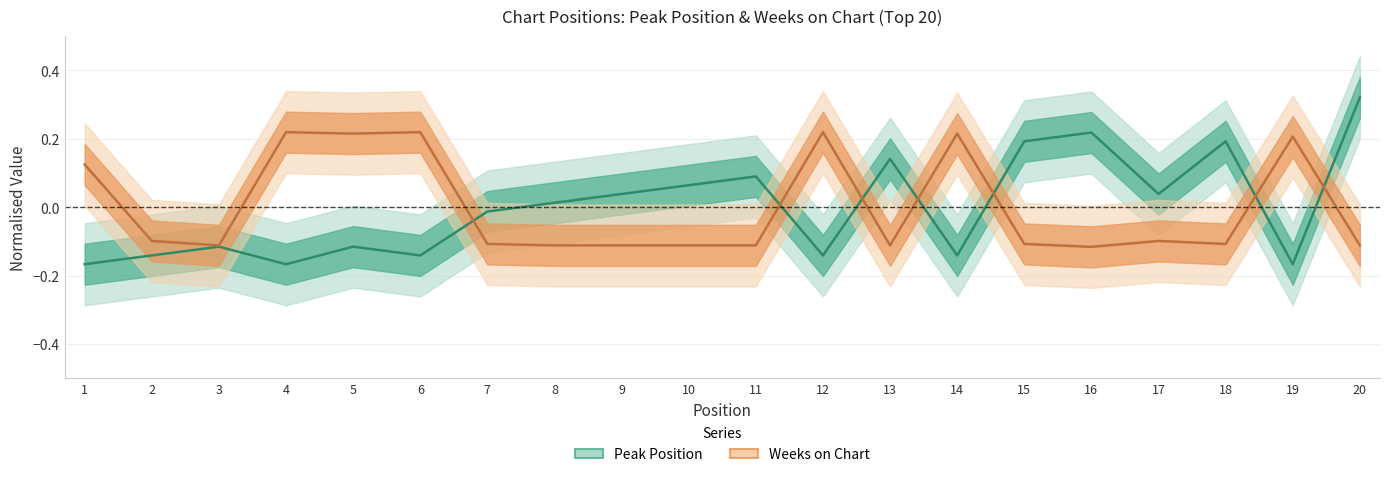

What is the maximum value shown in the chart?

0.3